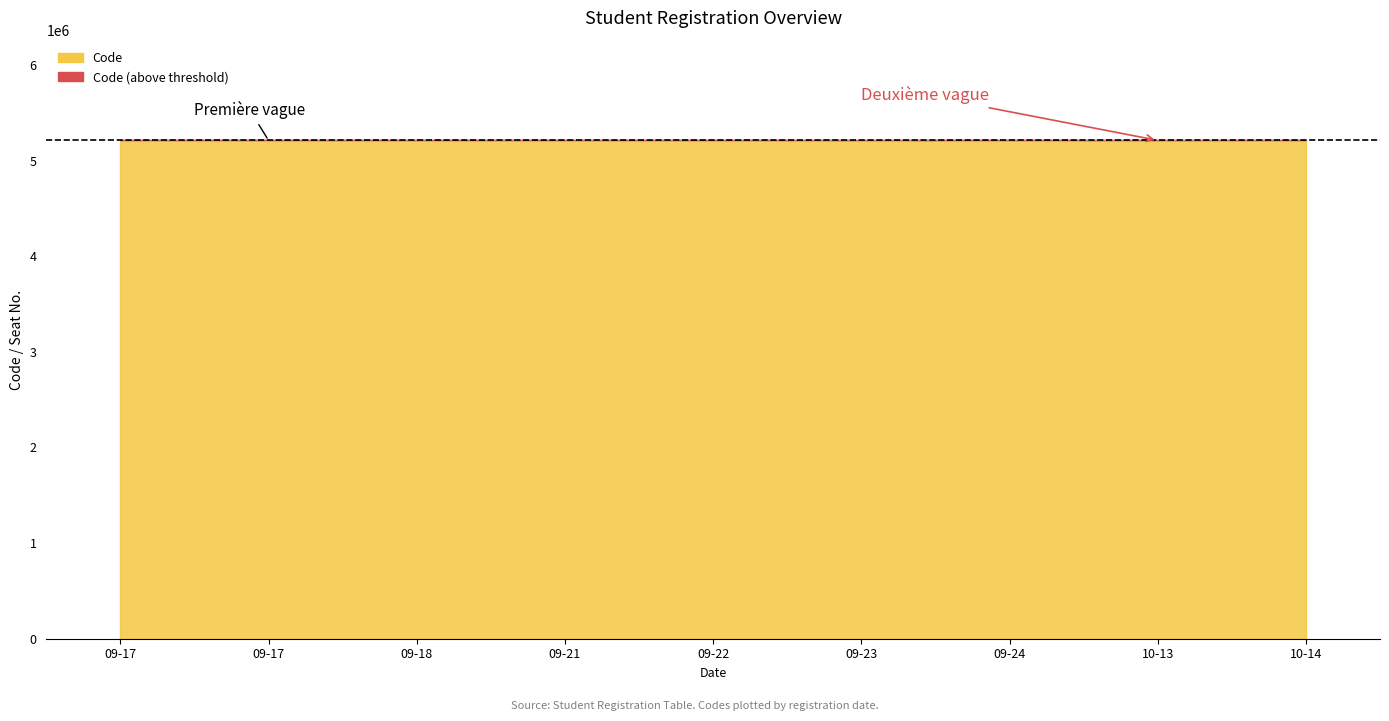

Which category has the highest value in the Code series?

2025-09-22